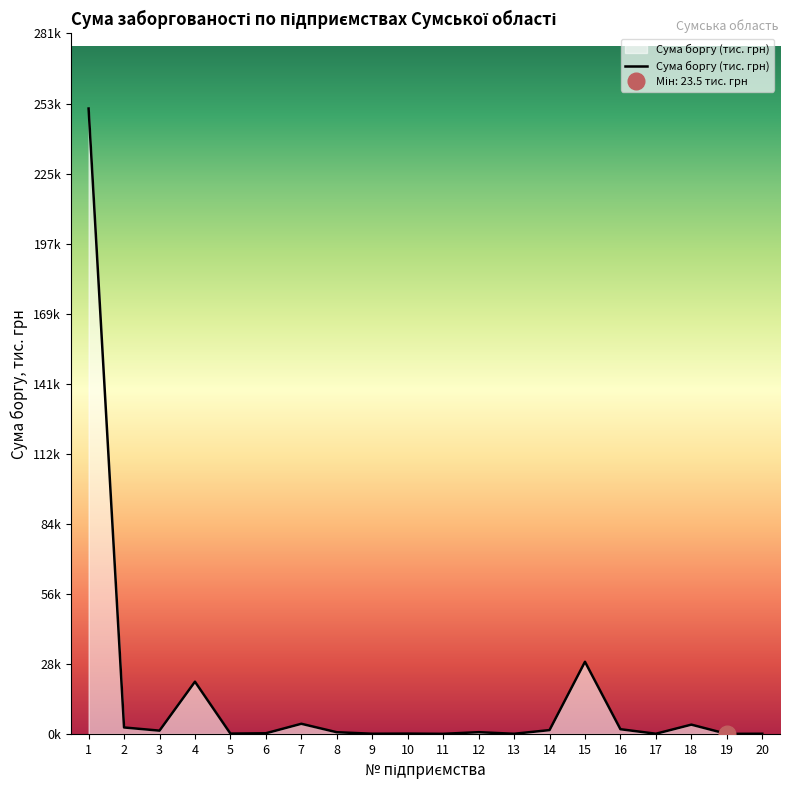

Does the chart have visible grid lines?

No